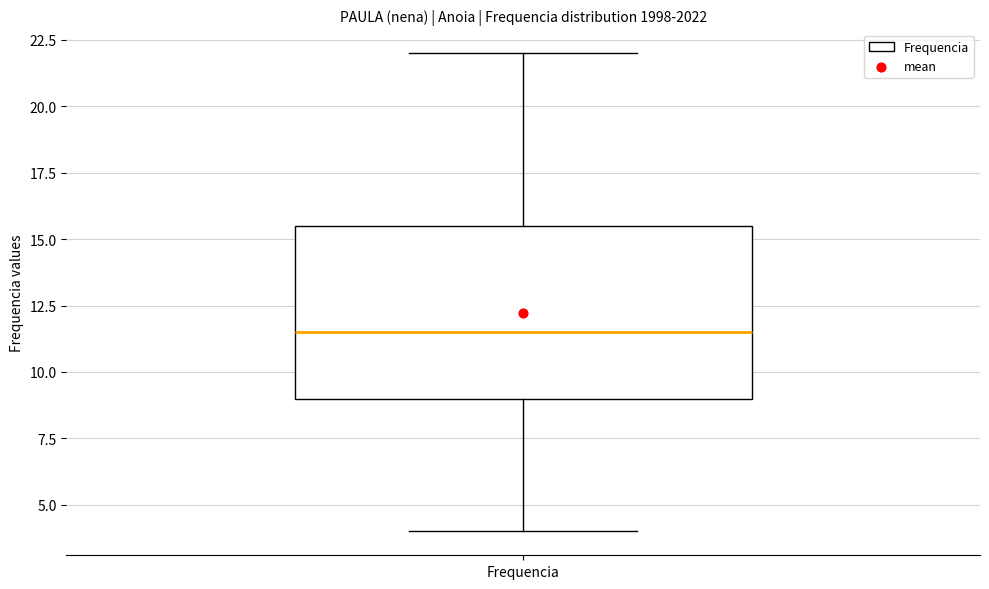

Read this box plot against the y-axis: the position of the median line, the range covered by the box, and the ends of both whiskers. The values are not printed on the chart, so give them approximately, as read against the axis.

median 11.5, box 9.0 to 15.5, whiskers 4.0 to 22.0